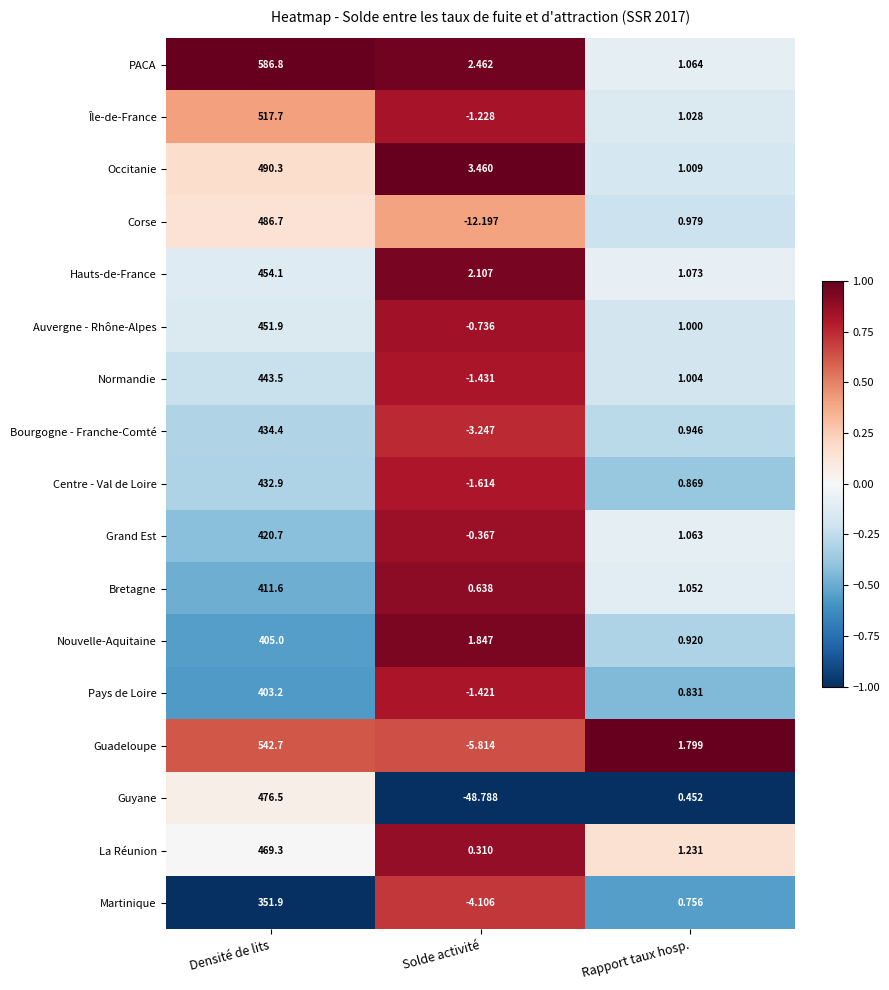

Which series has the widest spread of values?

PACA